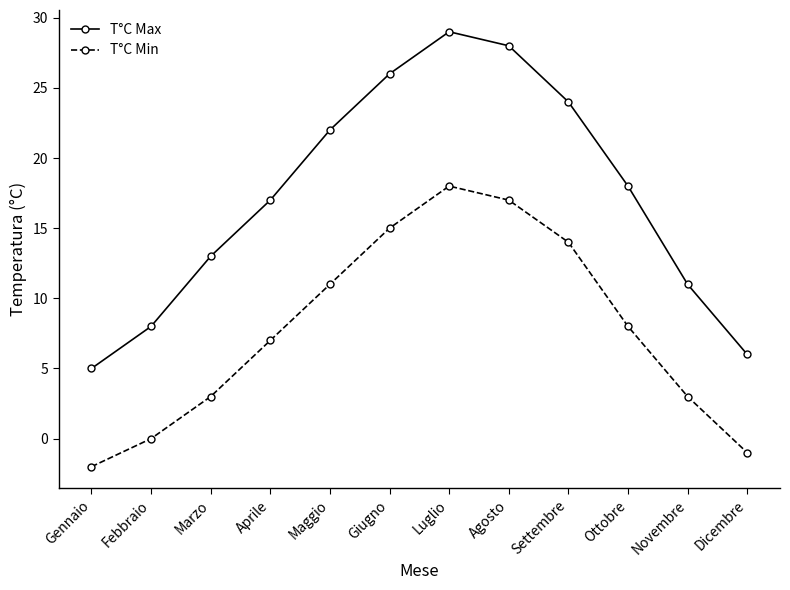

True or false: T°C Max and T°C Min intersect in this chart.

False